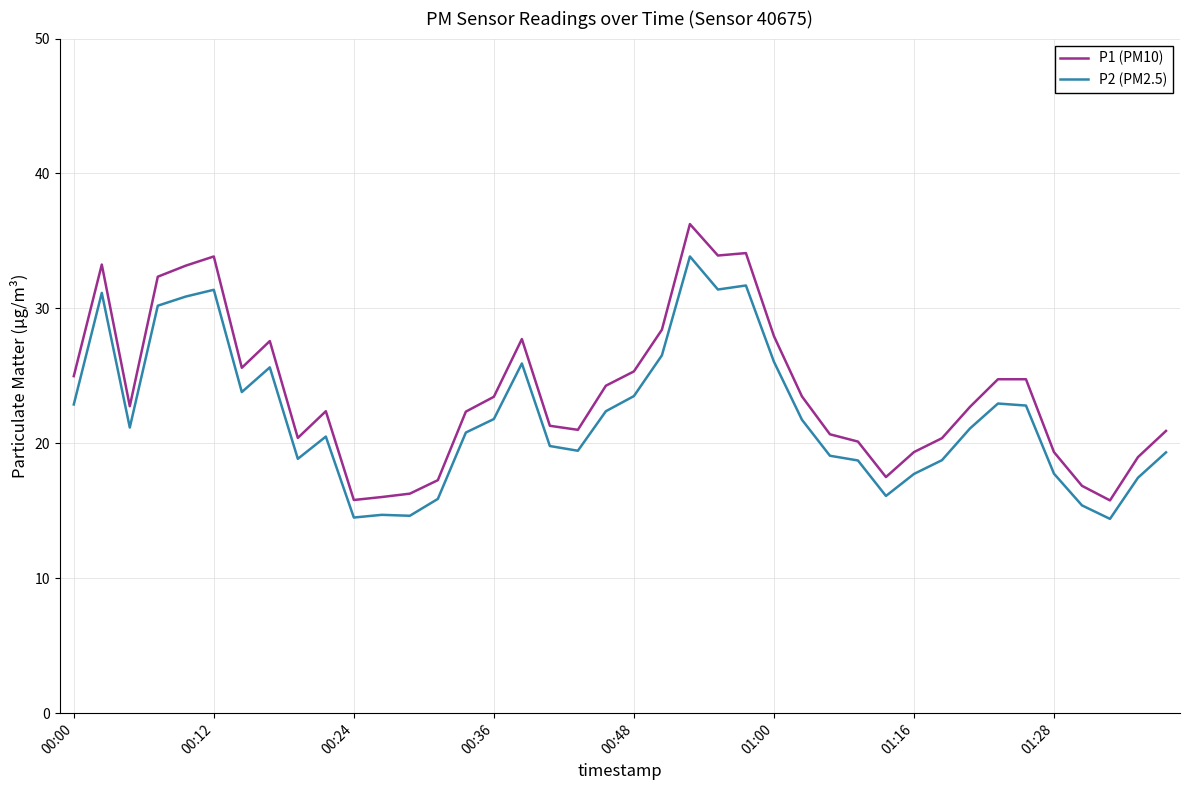

Rank the series by their maximum value, from lowest to highest.

P2 (PM2.5), P1 (PM10)